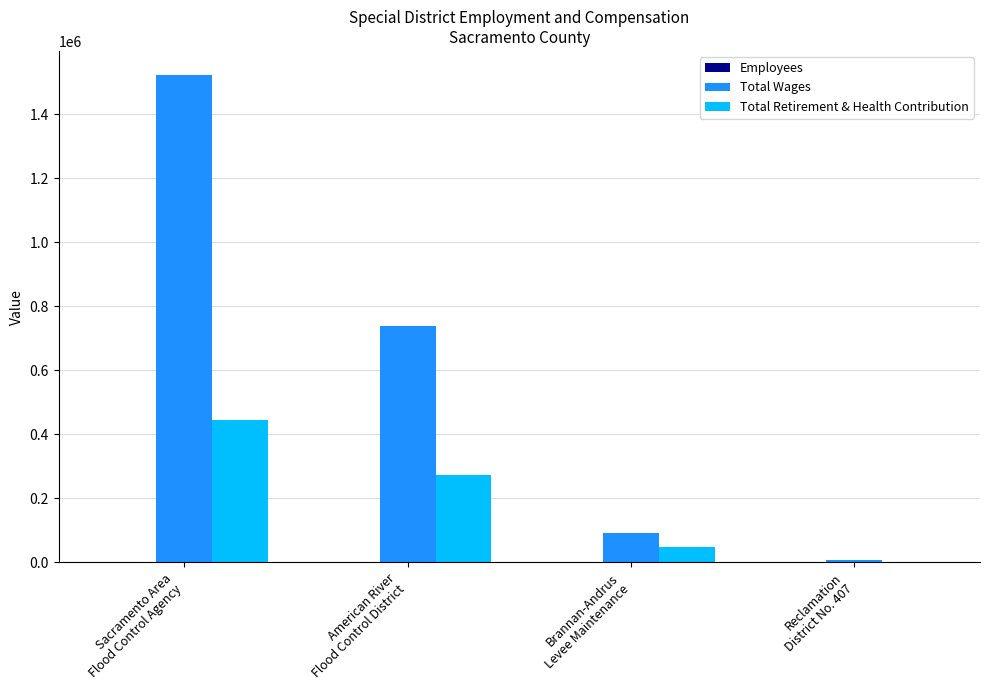

What is the sum of all Total Retirement & Health Contribution values?

763801